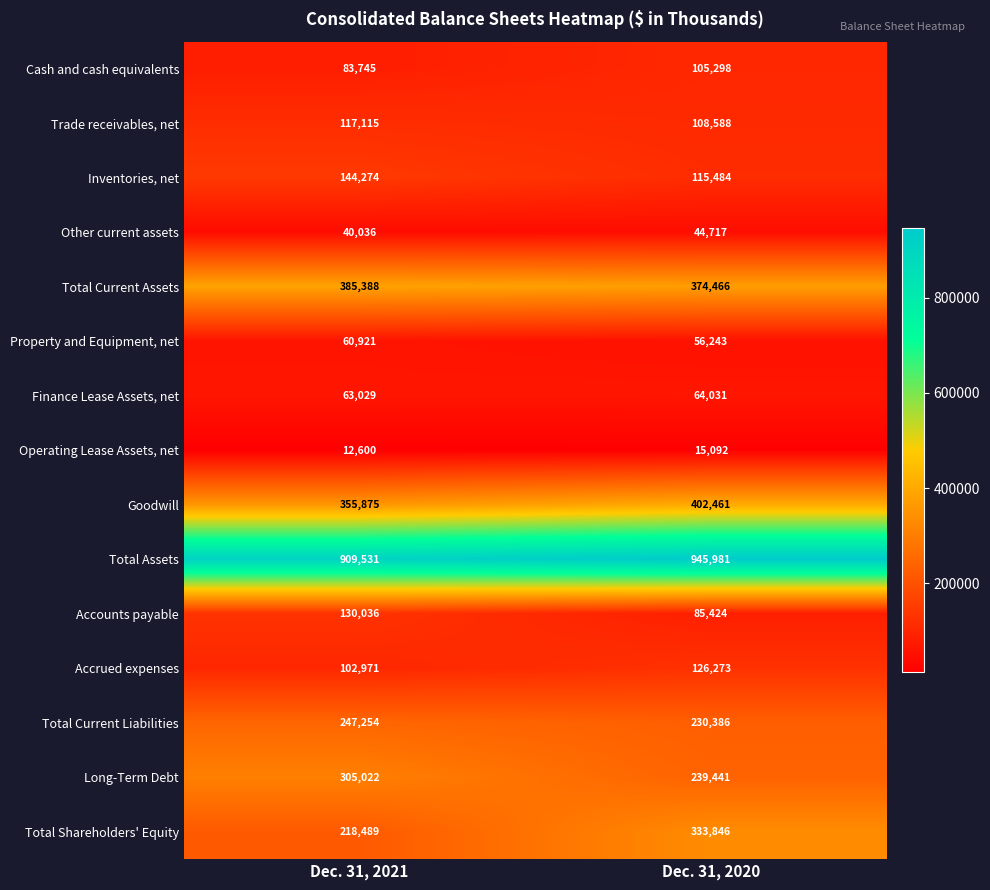

Which series has the largest range (max minus min)?

Total Shareholders' Equity